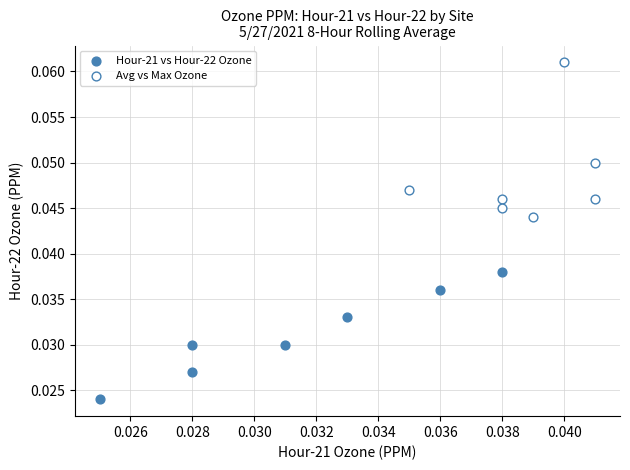

Which series has the largest Y range (max minus min)?

Avg vs Max Ozone